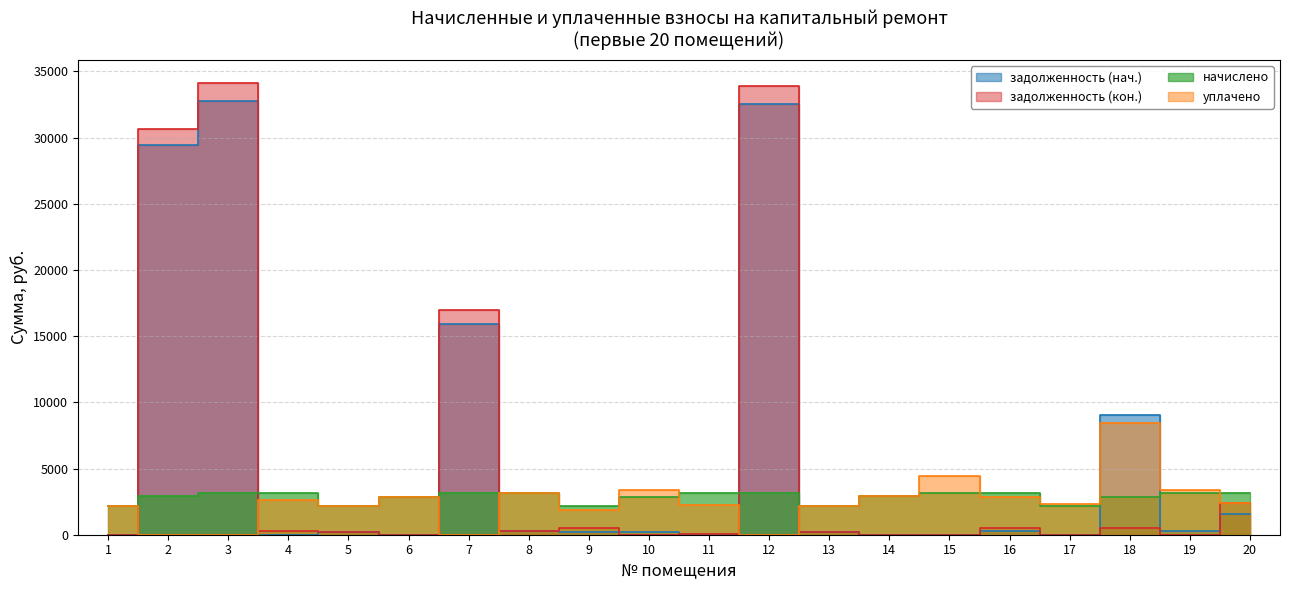

Reading left to right, extract all data points from this chart.

задолженность (нач.): 1=0.0	2=29430.1	3=32796.4	4=0.0	5=177.8	6=0.0	7=15932.7	8=262.7	9=179.0	10=241.4	11=0.0	12=32539.7	13=180.2	14=0.0	15=0.0	16=263.6	17=0.0	18=9010.6	19=262.7	20=1590.8
задолженность (кон.): 1=0.0	2=30665.3	3=34151.2	4=261.5	5=177.8	6=0.0	7=16972.5	8=262.7	9=471.7	10=0.0	11=52.1	12=33894.7	13=180.2	14=0.0	15=0.0	16=524.2	17=0.0	18=498.7	19=0.0	20=2414.5
начислено: 1=2155.2	2=2892.2	3=3145.0	4=3138.0	5=2134.1	6=2871.2	7=3145.0	8=3152.0	9=2148.1	10=2871.2	11=3116.9	12=3159.0	13=2162.2	14=2906.3	15=3159.0	16=3145.0	17=2141.2	18=2885.3	19=3152.0	20=3166.1
уплачено: 1=2155.2	2=0.0	3=0.0	4=2615.0	5=2135.0	6=2871.2	7=0.0	8=3152.0	9=1855.7	10=3349.8	11=2270.0	12=0.0	13=2162.2	14=2906.3	15=4427.6	16=2882.9	17=2346.9	18=8415.4	19=3414.7	20=2374.6